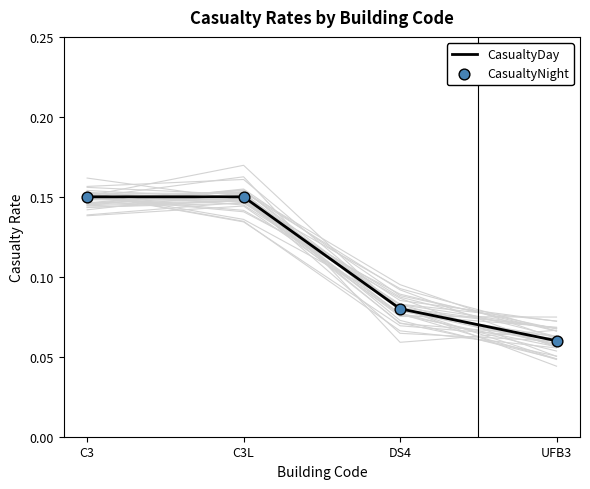

Is the value of CasualtyDay at C3 greater than the value of CasualtyNight at DS4?

Yes